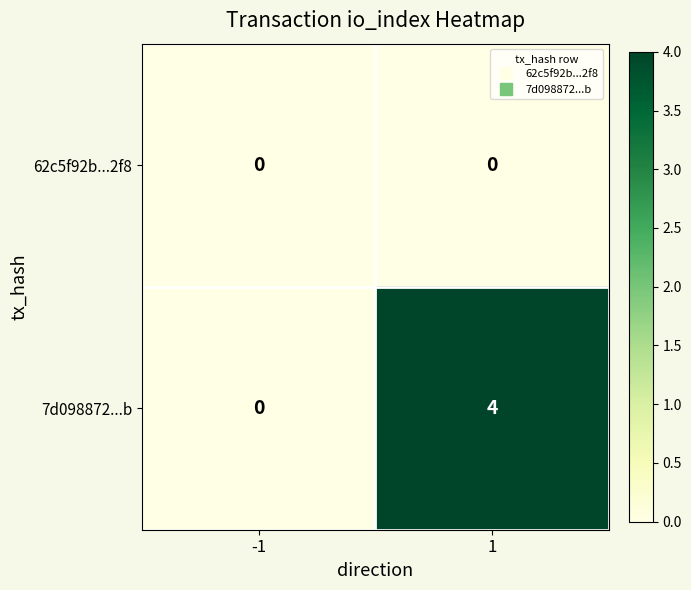

True or false: 7d098872...b has a value of 4 at 1.

True